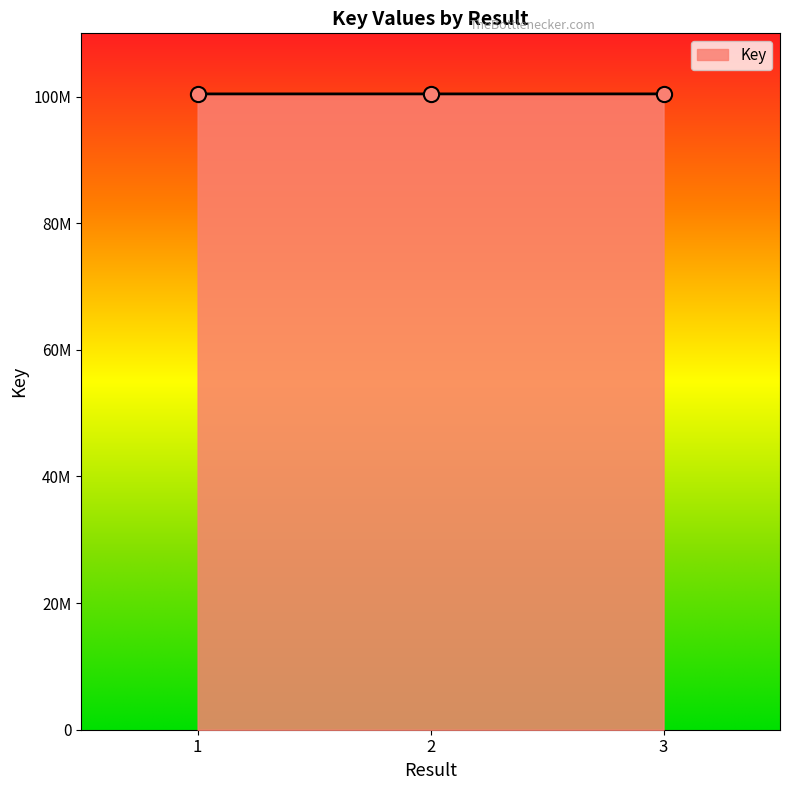

What is the ratio of the value at 2 to the value at 3?

1.0